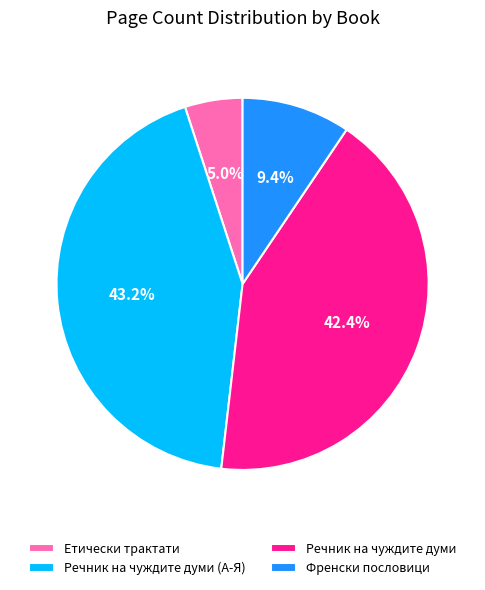

Does Речник на чуждите думи account for over 50% of the chart?

No